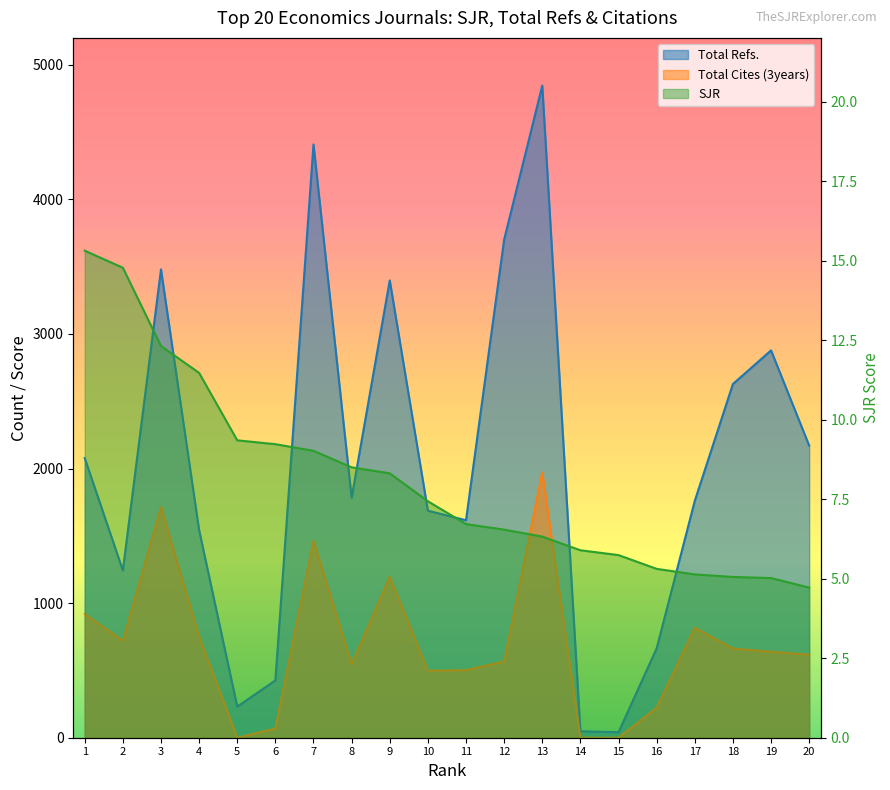

What is the spread (max minus min) of values at 13?

4838.7